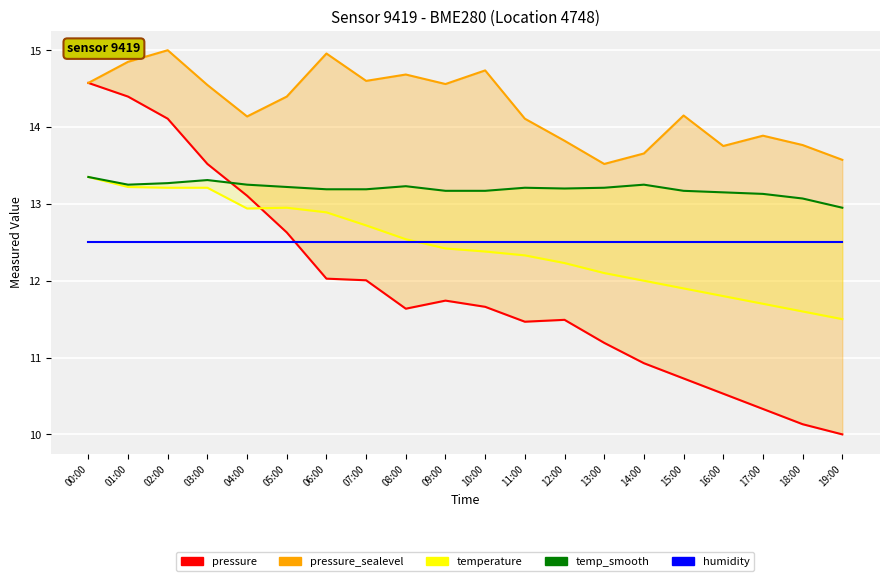

Reading right to left, what are all the values shown in this chart?

pressure: 10.0	10.1	10.3	10.5	10.7	10.9	11.2	11.5	11.5	11.7	11.7	11.6	12.0	12.0	12.6	13.1	13.5	14.1	14.4	14.6
pressure_sealevel: 13.6	13.8	13.9	13.8	14.2	13.7	13.5	13.8	14.1	14.7	14.6	14.7	14.6	15.0	14.4	14.1	14.5	15.0	14.8	14.6
temperature: 11.5	11.6	11.7	11.8	11.9	12.0	12.1	12.2	12.3	12.4	12.4	12.5	12.7	12.9	12.9	12.9	13.2	13.2	13.2	13.3
temp_smooth: 12.9	13.1	13.1	13.2	13.2	13.2	13.2	13.2	13.2	13.2	13.2	13.2	13.2	13.2	13.2	13.2	13.3	13.3	13.2	13.3
humidity: 12.5	12.5	12.5	12.5	12.5	12.5	12.5	12.5	12.5	12.5	12.5	12.5	12.5	12.5	12.5	12.5	12.5	12.5	12.5	12.5